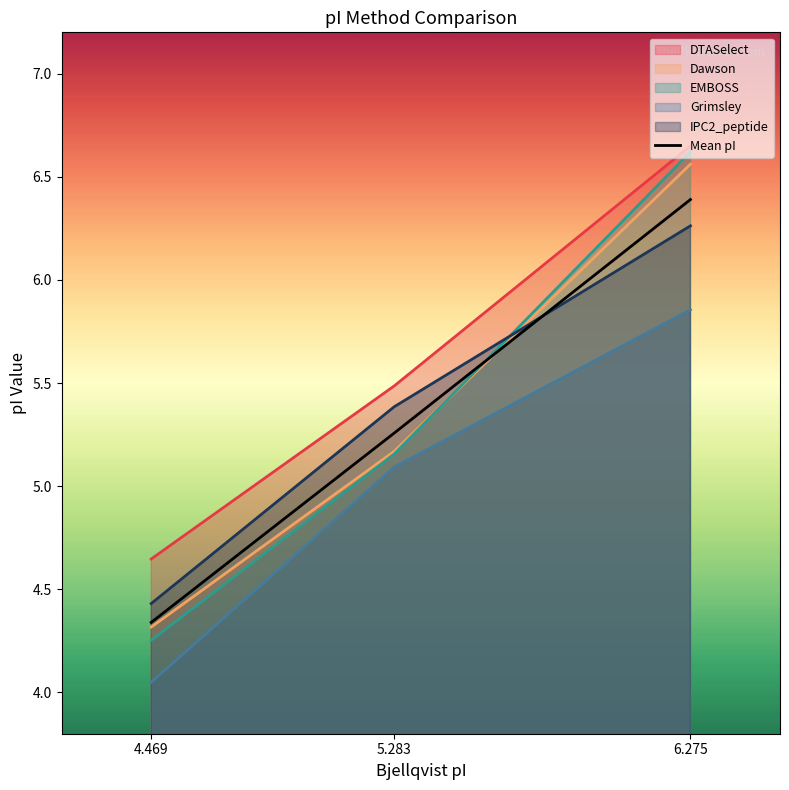

Rank the categories by value from highest to lowest.

6.275, 5.283, 4.469